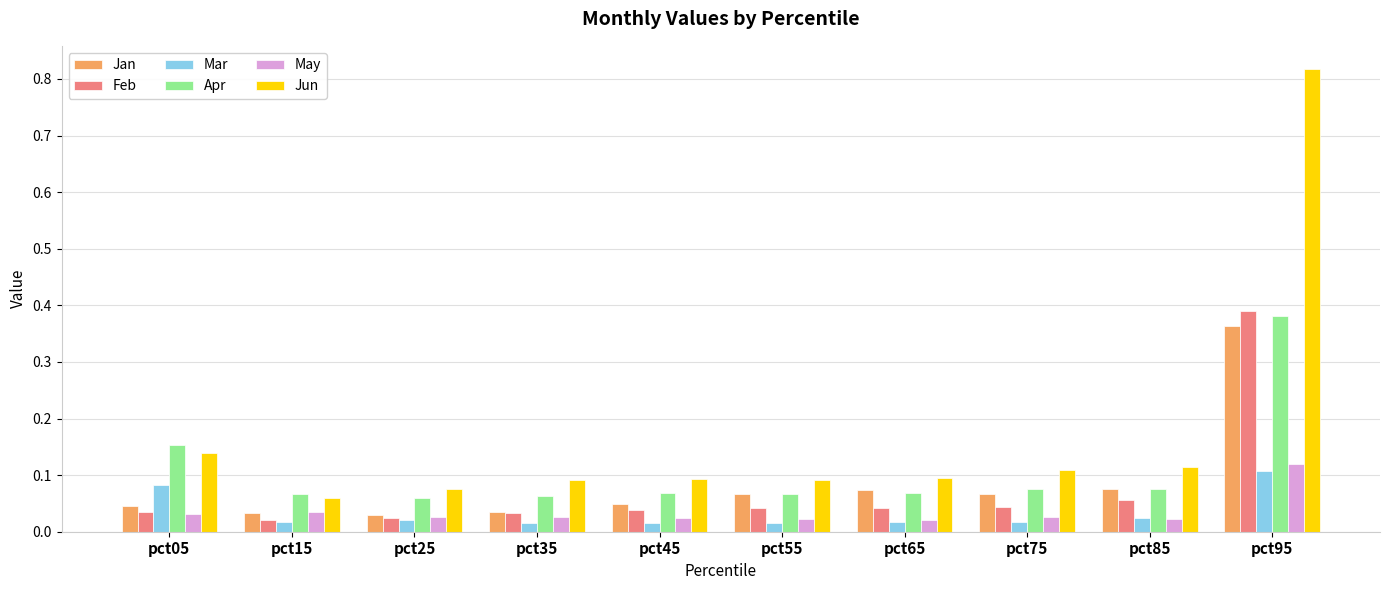

At which label does May reach its peak?

pct95